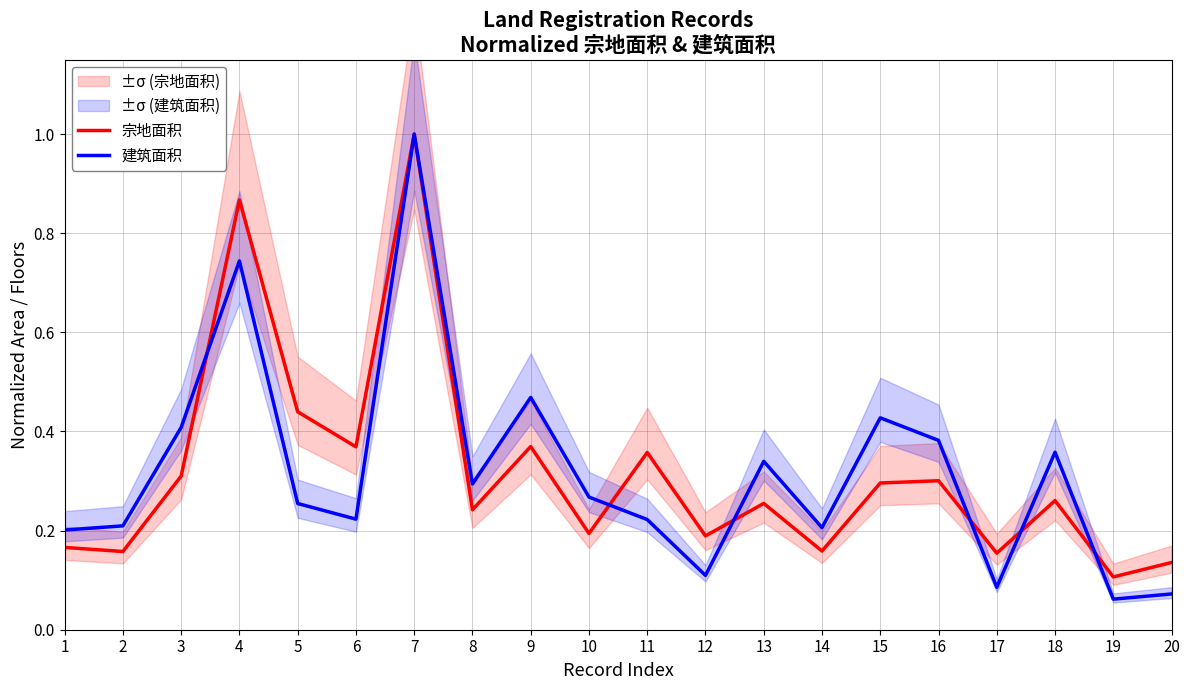

True or false: 宗地面积 has more than 2 points higher than both neighbors.

True